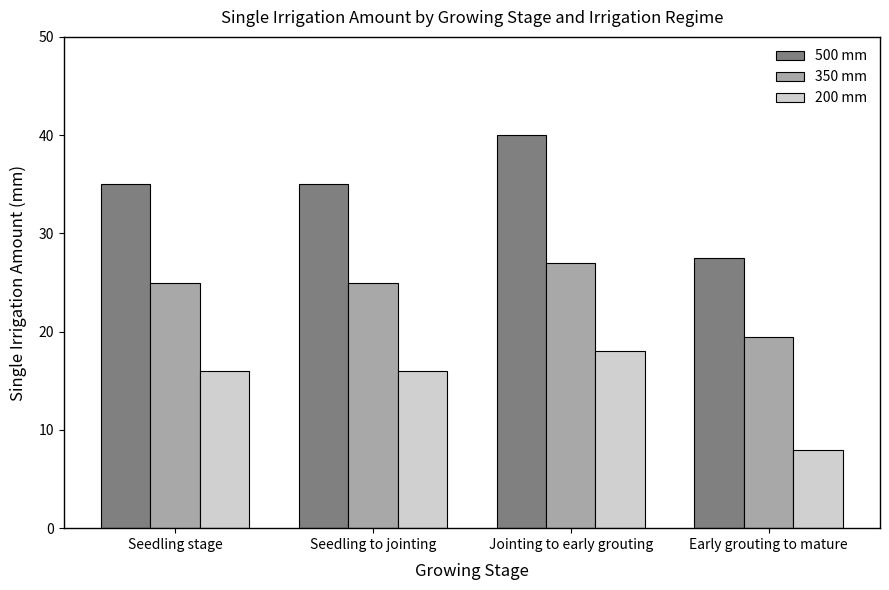

Is it true that 350 mm equals 28.9 at Early grouting to mature?

False